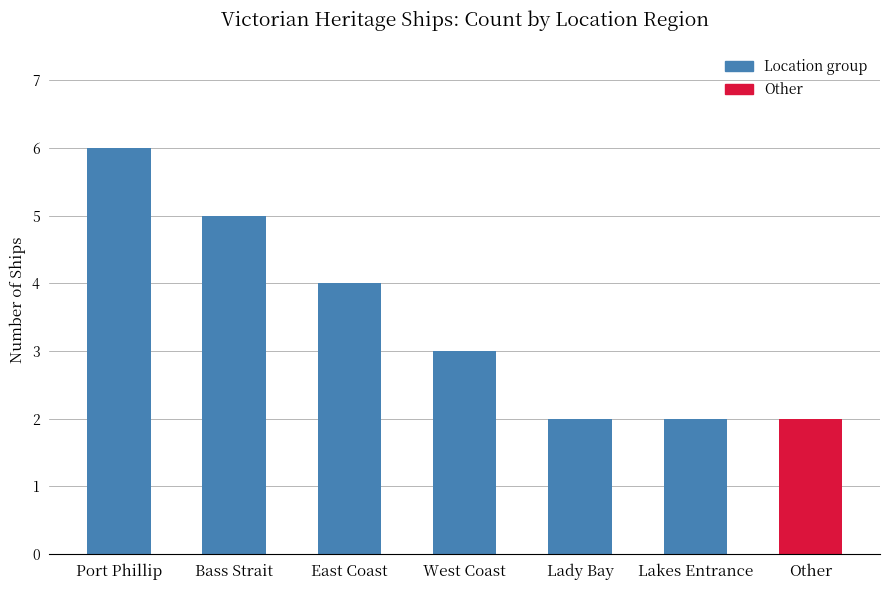

Reading right to left, what are all the values shown in this chart?

Other=2	Lakes Entrance=2	Lady Bay=2	West Coast=3	East Coast=4	Bass Strait=5	Port Phillip=6